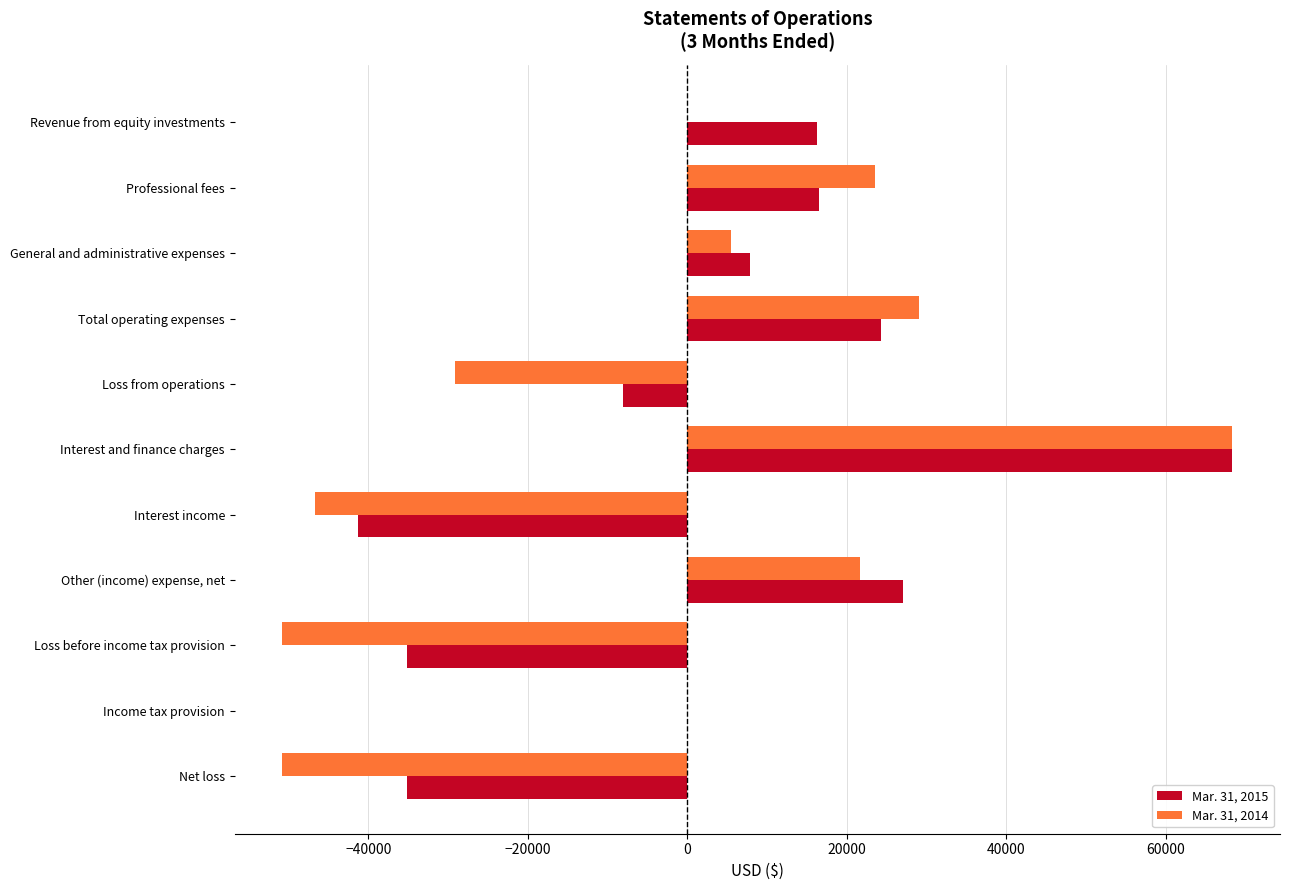

Count the number of categories in the chart.

11